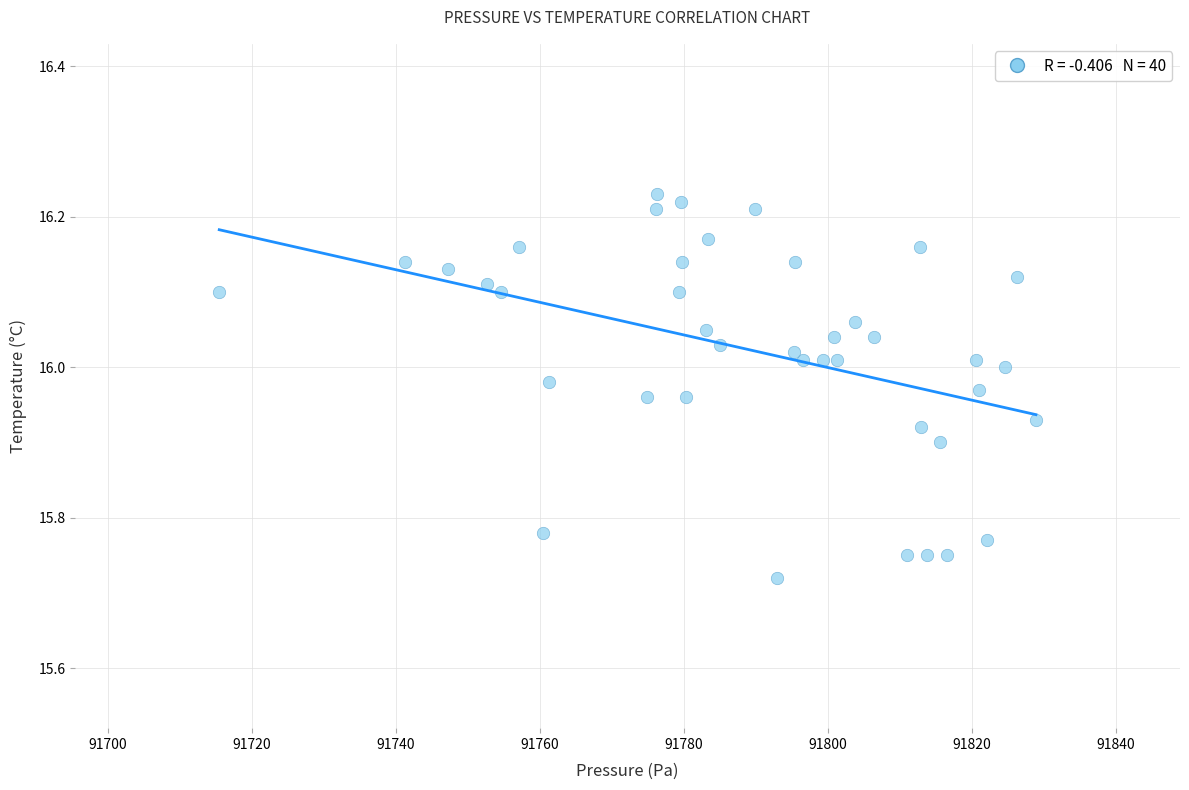

What is the range of X values (max minus min)?

113.4